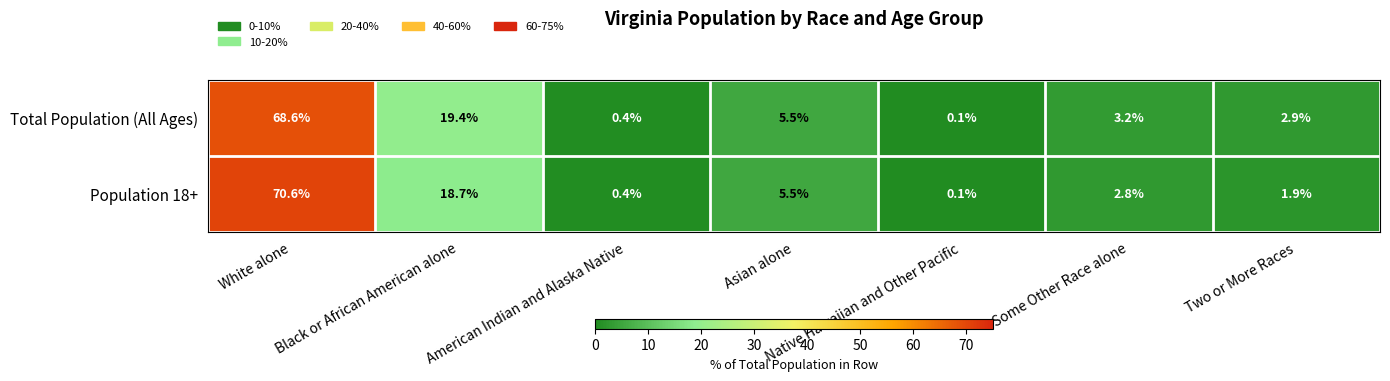

At which category does the chart reach its minimum across all series?

Native Hawaiian and Other Pacific